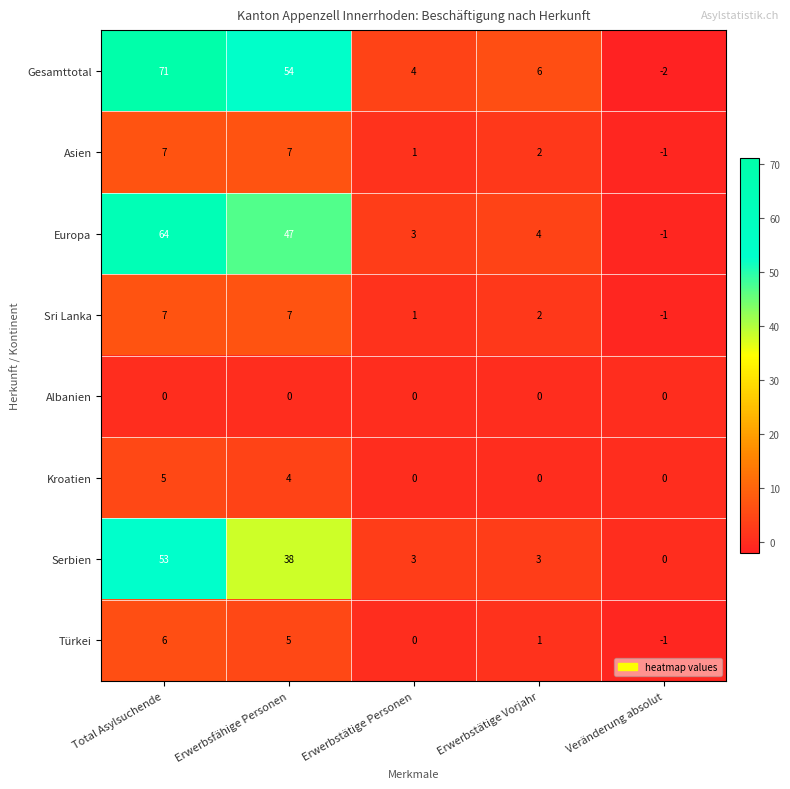

How many data points in Gesamttotal are less than 6?

2